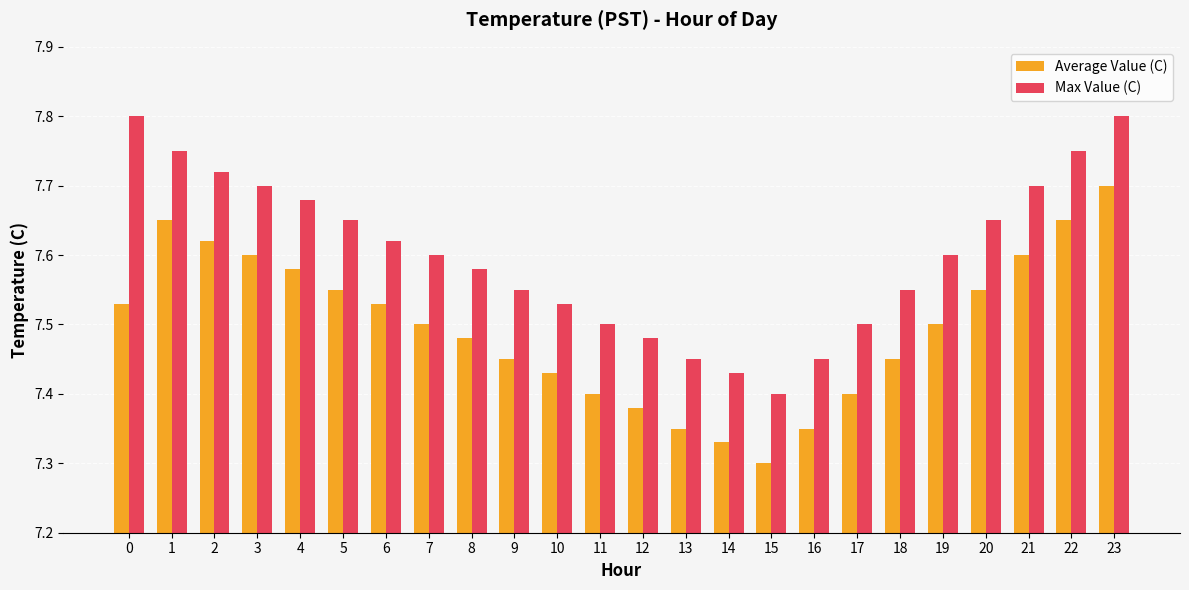

How many bars are there in total?

48